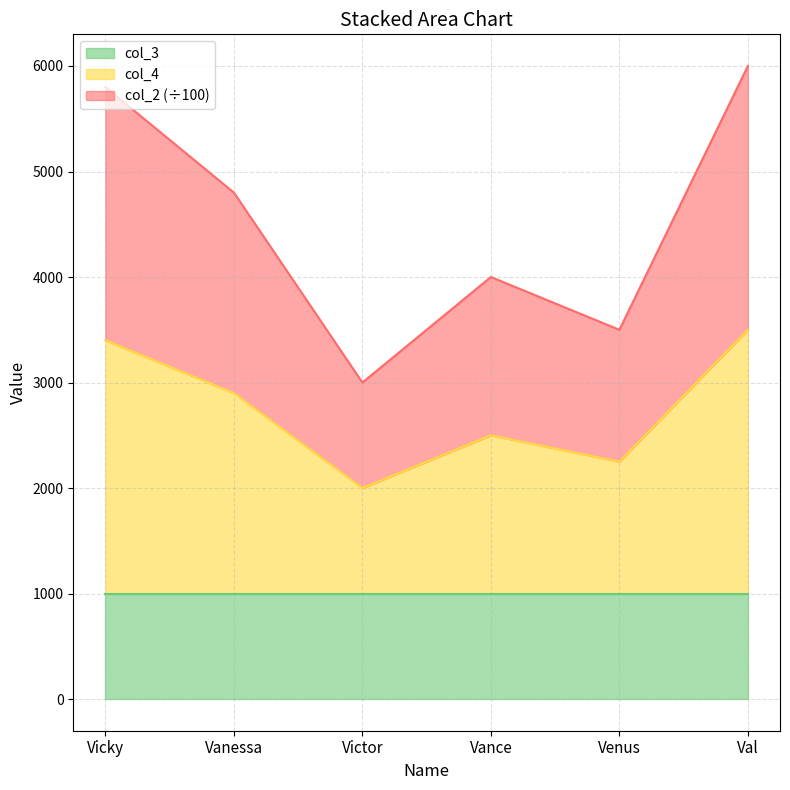

Between Vicky and Vanessa, which series saw the biggest shift?

col_2